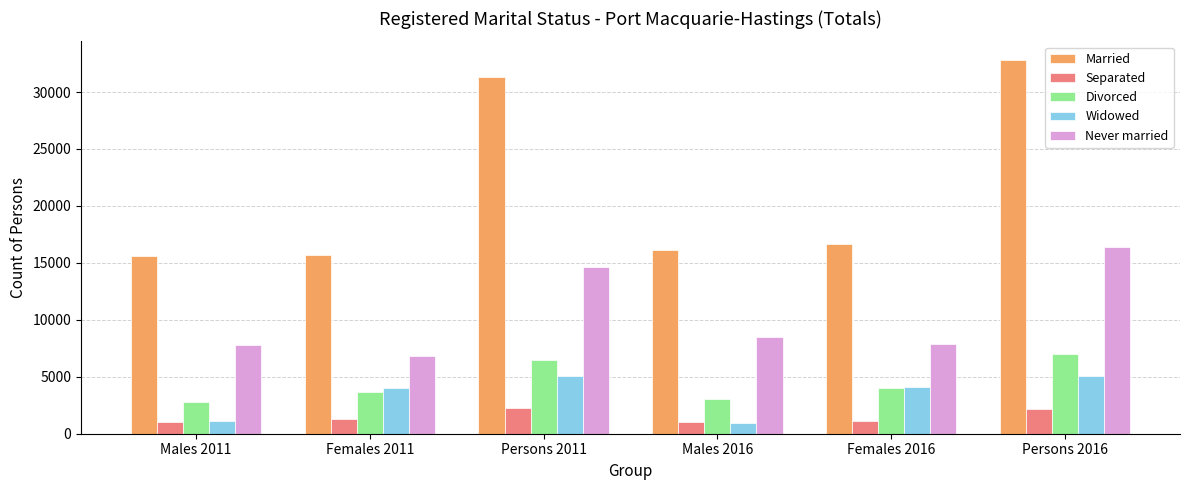

What is the spread (max minus min) of values at Females 2011?

14407